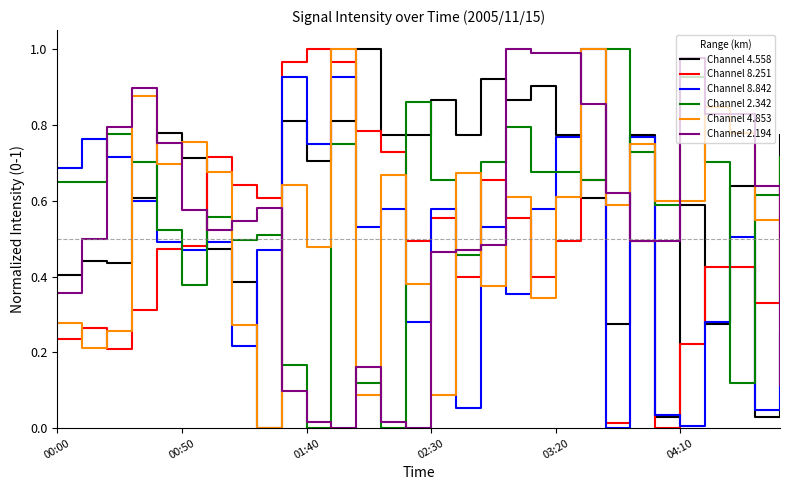

Which series ends up on top after the final intersection of Channel 2.194 and Channel 8.842?

Channel 8.842